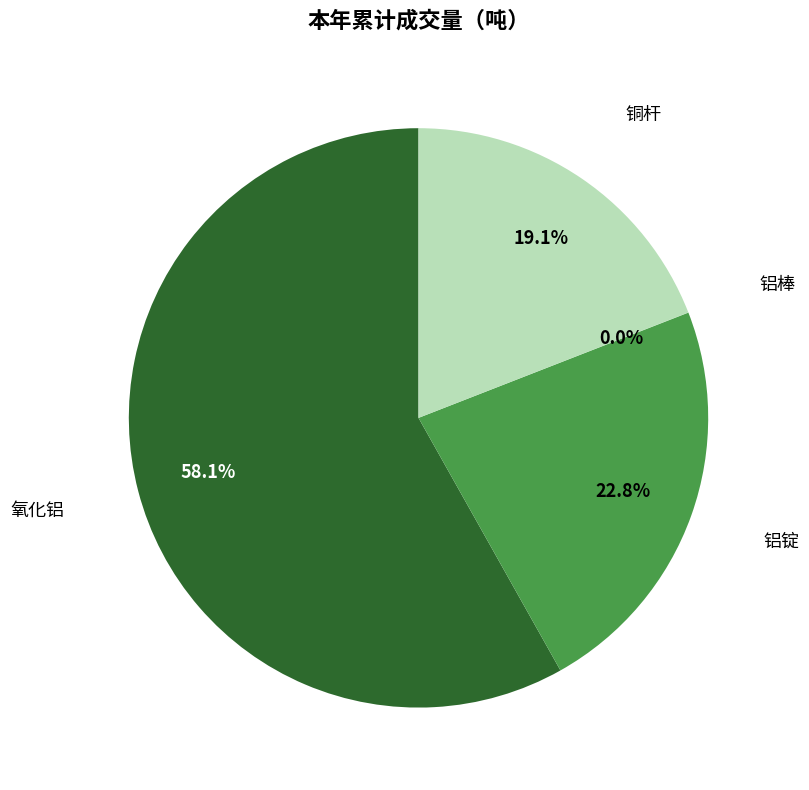

Is there any slice that represents more than half of the pie?

Yes